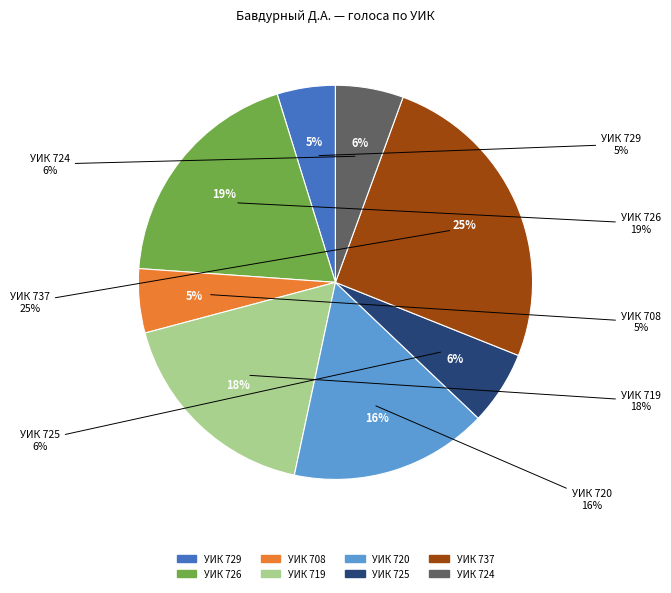

Is it true that 726 is 19% of the pie?

True